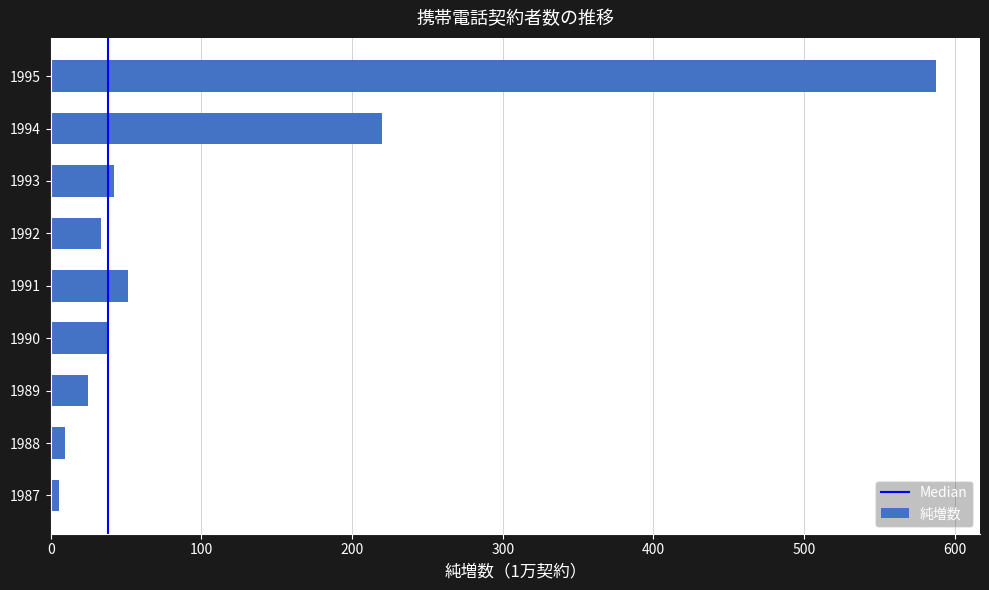

What is the change in value from 1992 to 1995?

+553.9